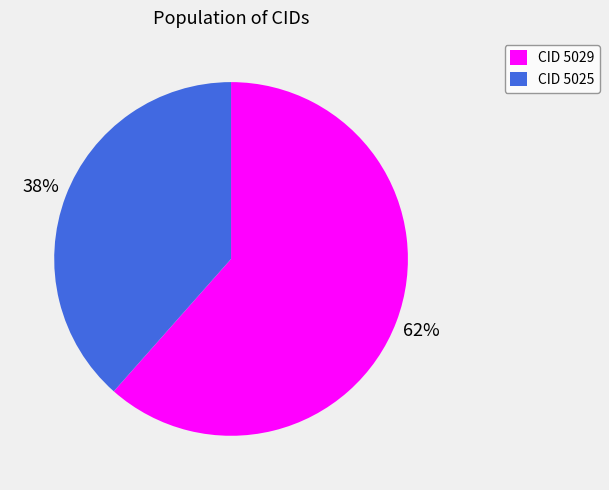

What is the smallest slice in the pie chart?

CID 5025